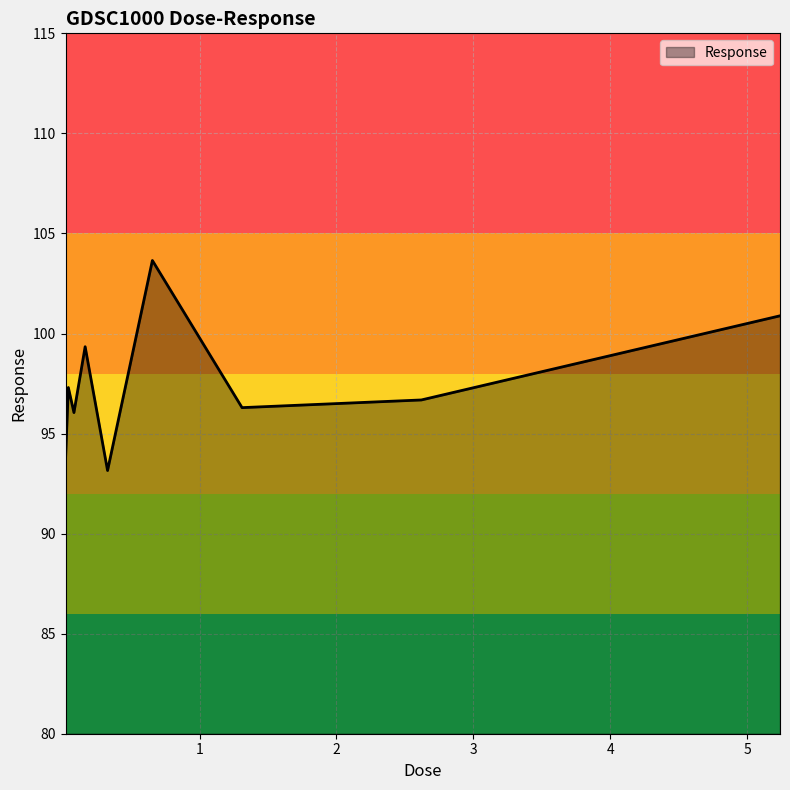

What is the greatest value displayed?

103.6